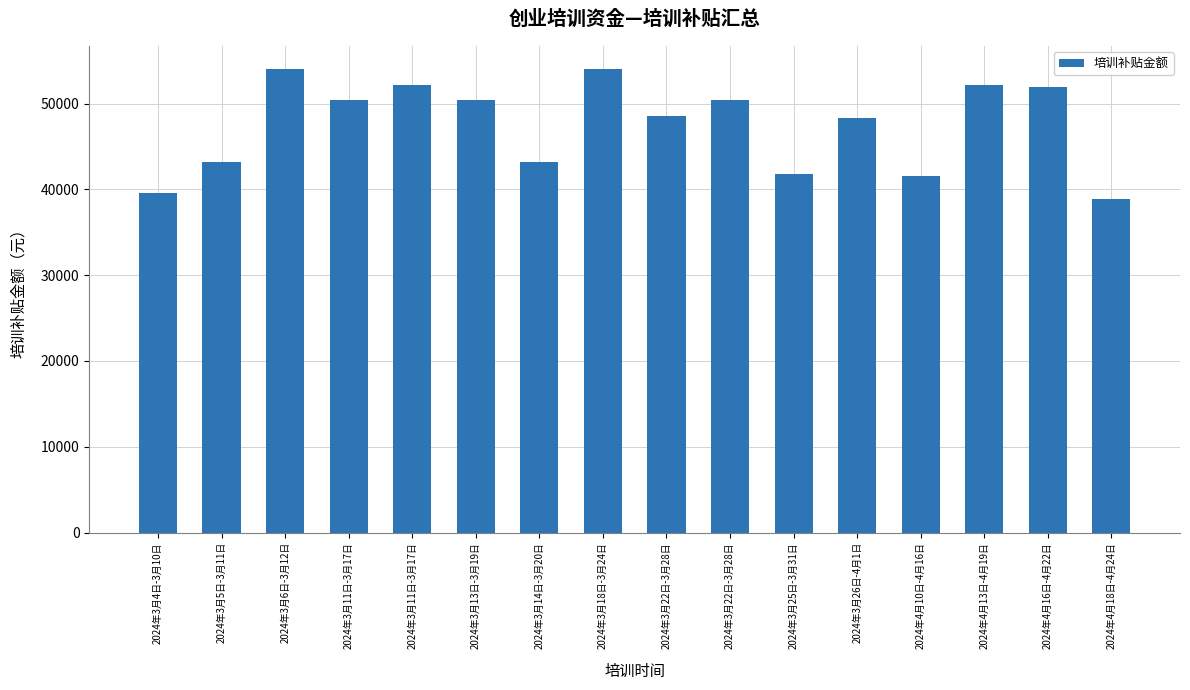

How many bars are there in total?

16